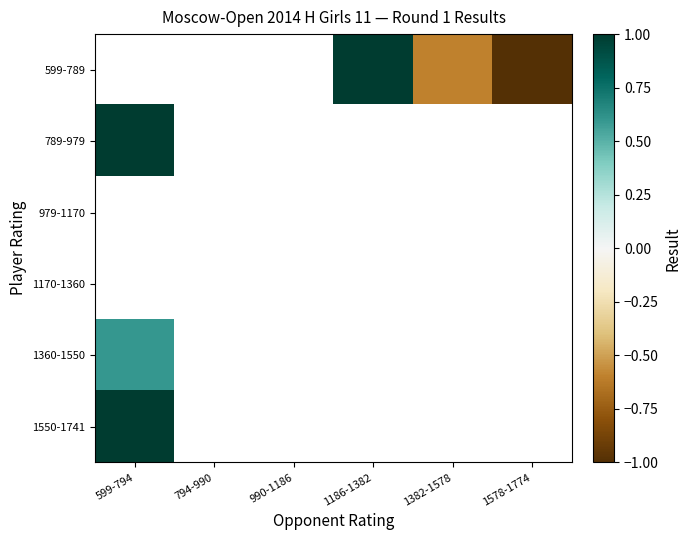

Which category has the highest value across all series?

1186-1382